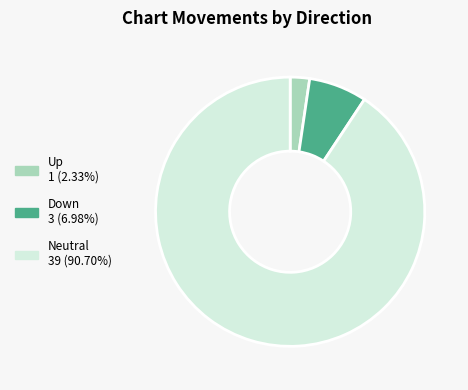

Does any single category account for the majority?

Yes